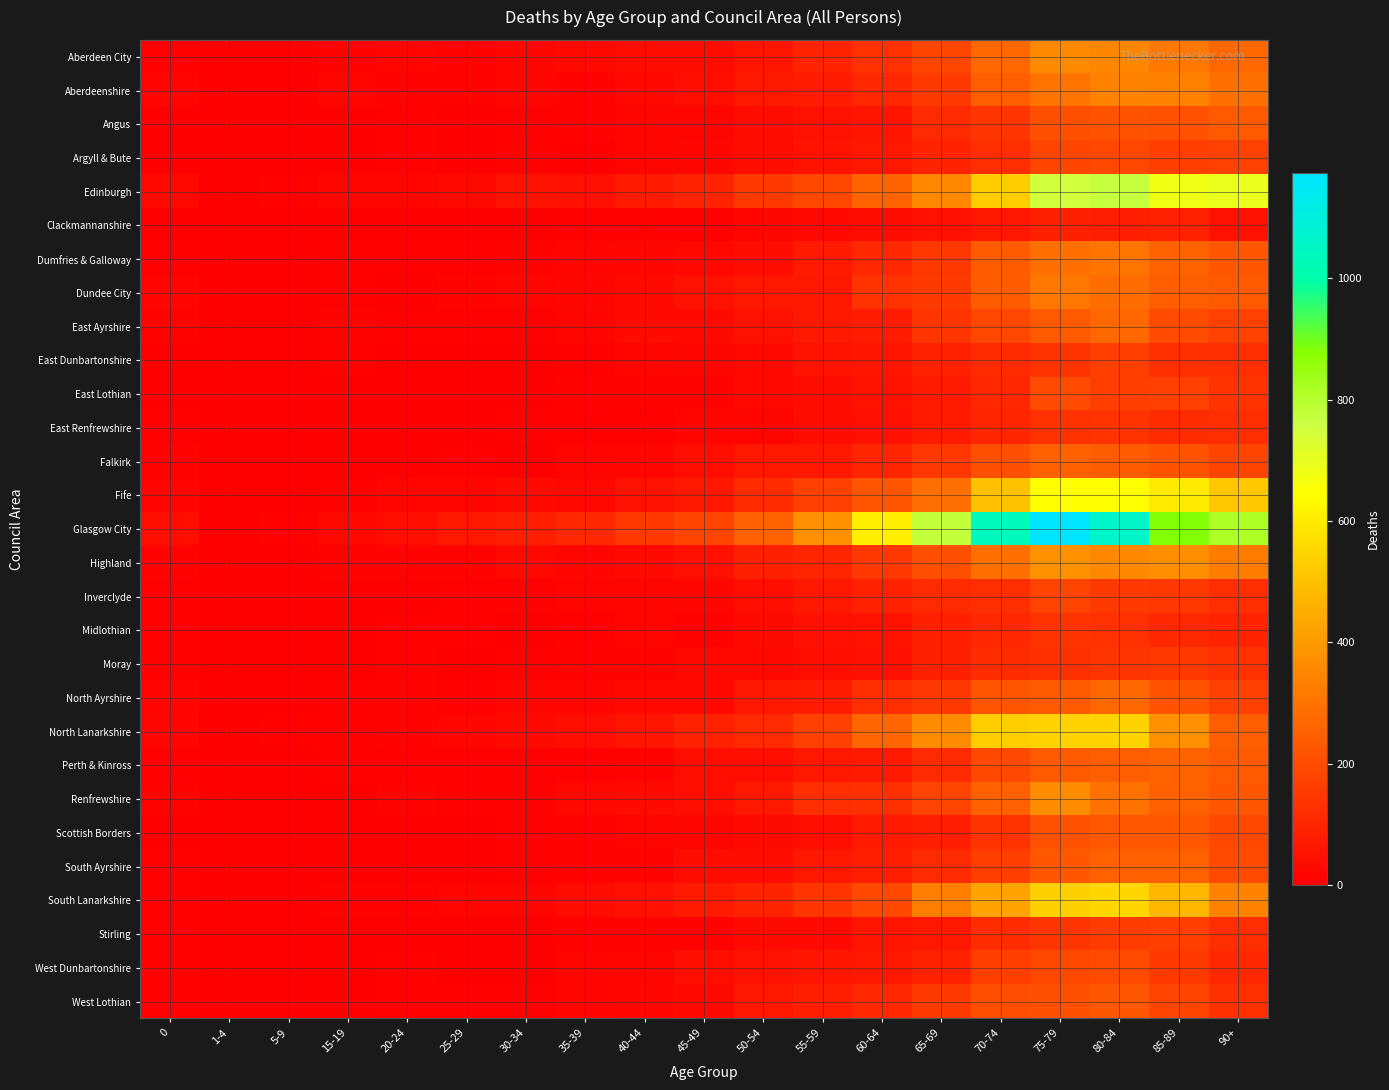

Rank the series by their maximum value, from highest to lowest.

Glasgow City, Edinburgh, Fife, South Lanarkshire, North Lanarkshire, Highland, Renfrewshire, Aberdeen City, Aberdeenshire, Dundee City, Dumfries & Galloway, North Ayrshire, East Ayrshire, Perth & Kinross, Falkirk, South Ayrshire, Angus, Scottish Borders, West Lothian, West Dunbartonshire, East Lothian, Argyll & Bute, Inverclyde, Stirling, East Dunbartonshire, Moray, Midlothian, East Renfrewshire, Clackmannanshire